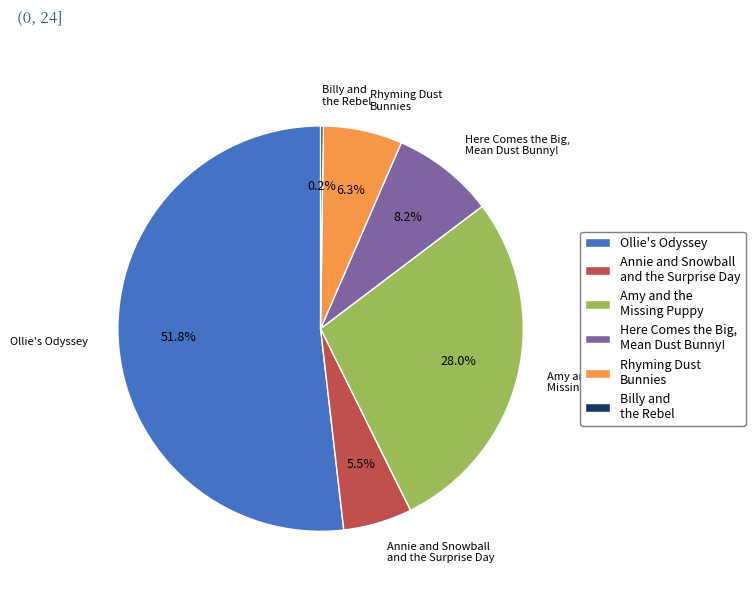

Do Rhyming Dust Bunnies and Here Comes the Big, Mean Dust Bunny! together represent more than half of the pie?

No